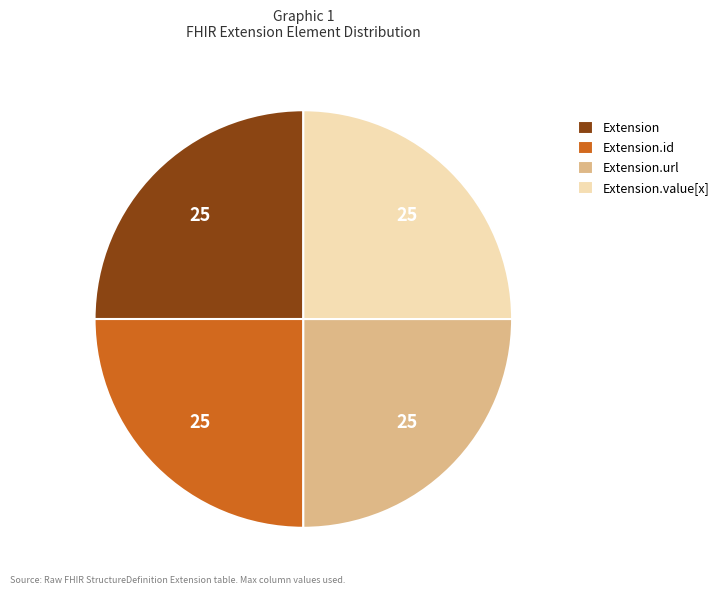

True or false: Extension.url accounts for 25% of the total.

True